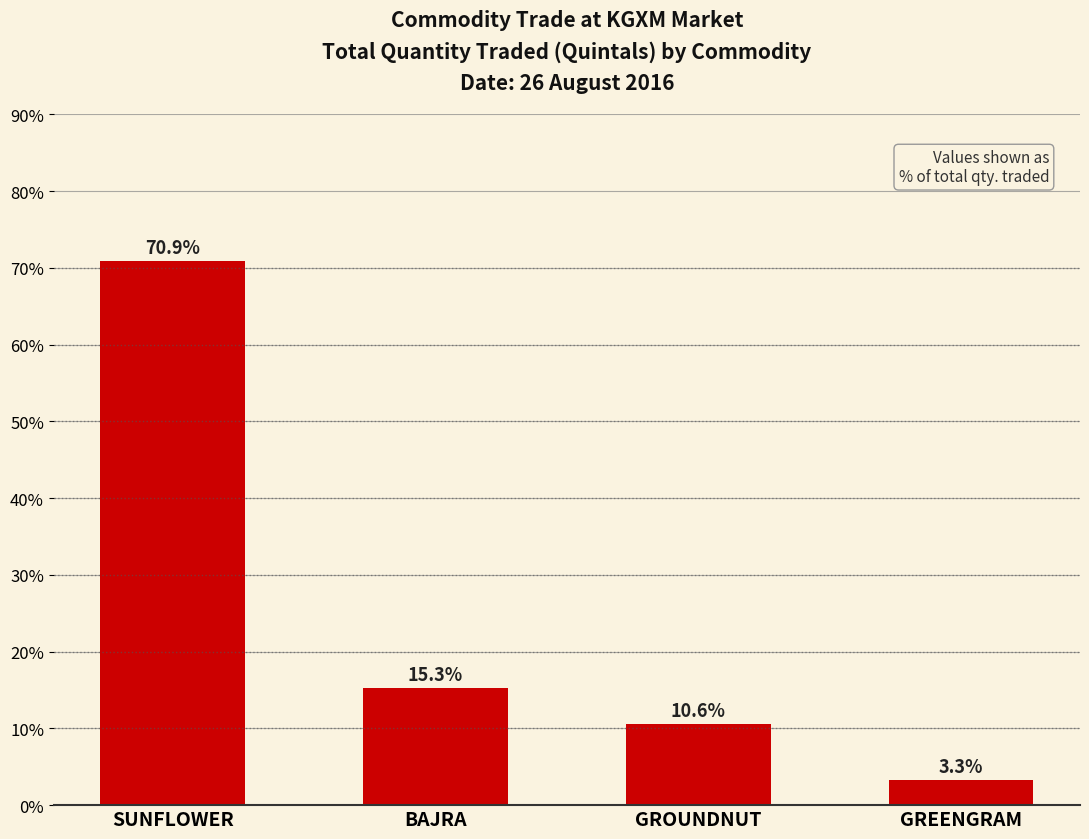

Between BAJRA and GREENGRAM, which is larger?

BAJRA